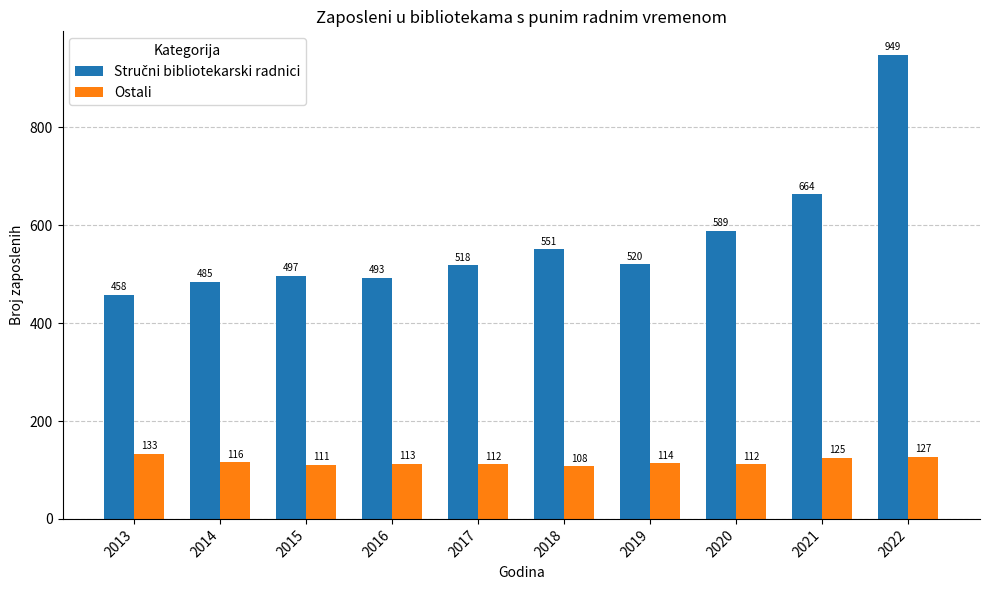

At which category does the chart reach its minimum across all series?

2018